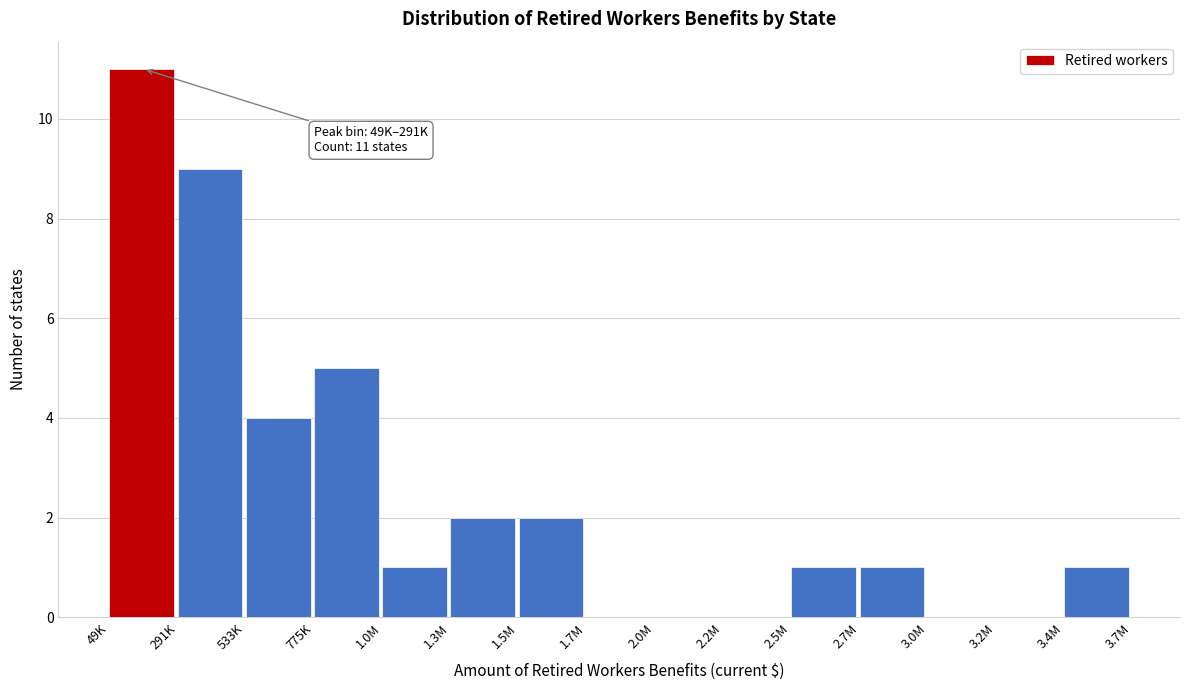

Reading left to right, extract all data points from this chart.

49K=11	291K=9	533K=4	775K=5	1.0M=1	1.3M=2	1.5M=2	1.7M=0	2.0M=0	2.2M=0	2.5M=1	2.7M=1	3.0M=0	3.2M=0	3.4M=1